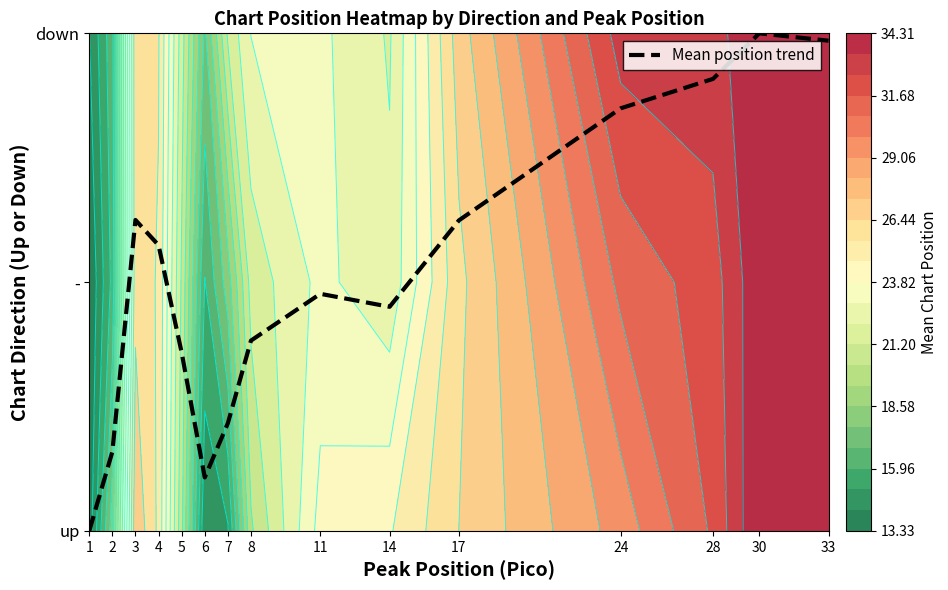

Reading left to right, what are all the values shown in this chart?

1=0.0	2=0.3	3=1.2	4=1.1	5=0.7	6=0.2	7=0.4	8=0.8	11=1.0	14=0.9	17=1.2	24=1.7	28=1.8	30=2.0	33=2.0